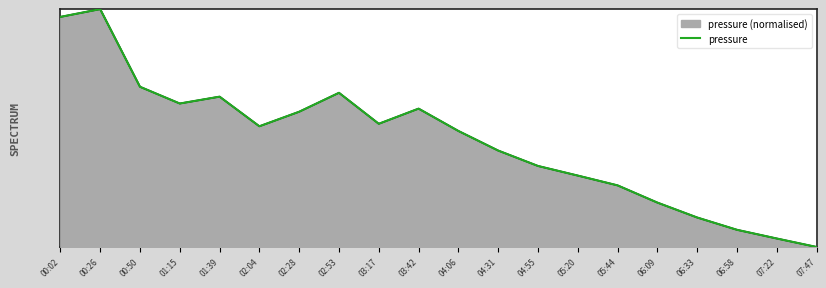

Reading left to right, transcribe all the data shown in this chart.

00:02=1.0	00:26=1.0	00:50=0.7	01:15=0.6	01:39=0.6	02:04=0.5	02:28=0.6	02:53=0.6	03:17=0.5	03:42=0.6	04:06=0.5	04:31=0.4	04:55=0.3	05:20=0.3	05:44=0.3	06:09=0.2	06:33=0.1	06:58=0.1	07:22=0.0	07:47=0.0